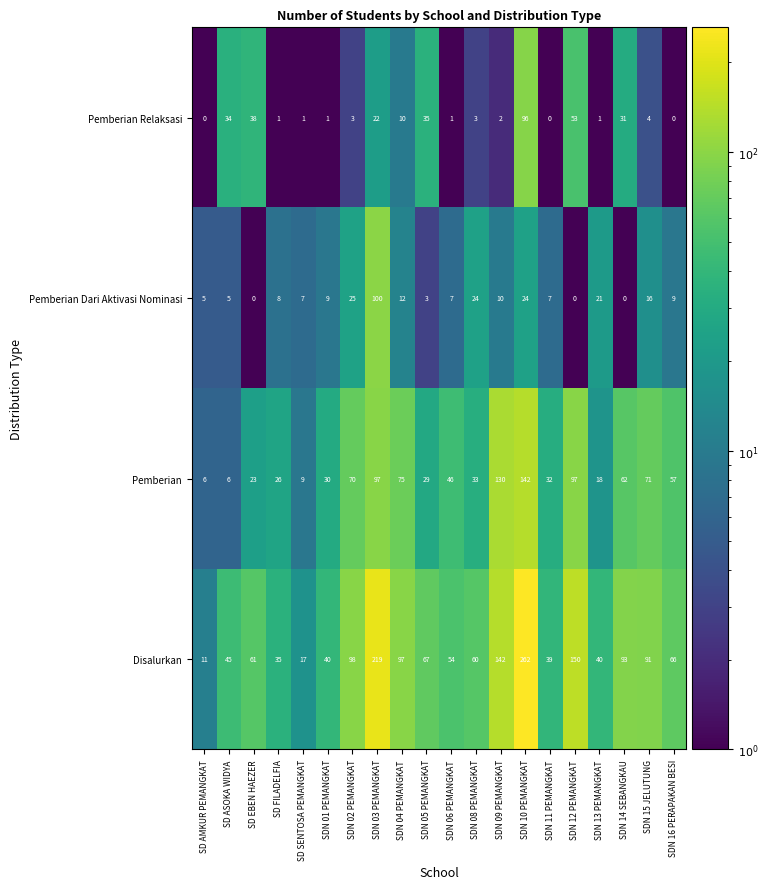

What is the difference between the maximum and second lowest values in the Pemberian series?

136